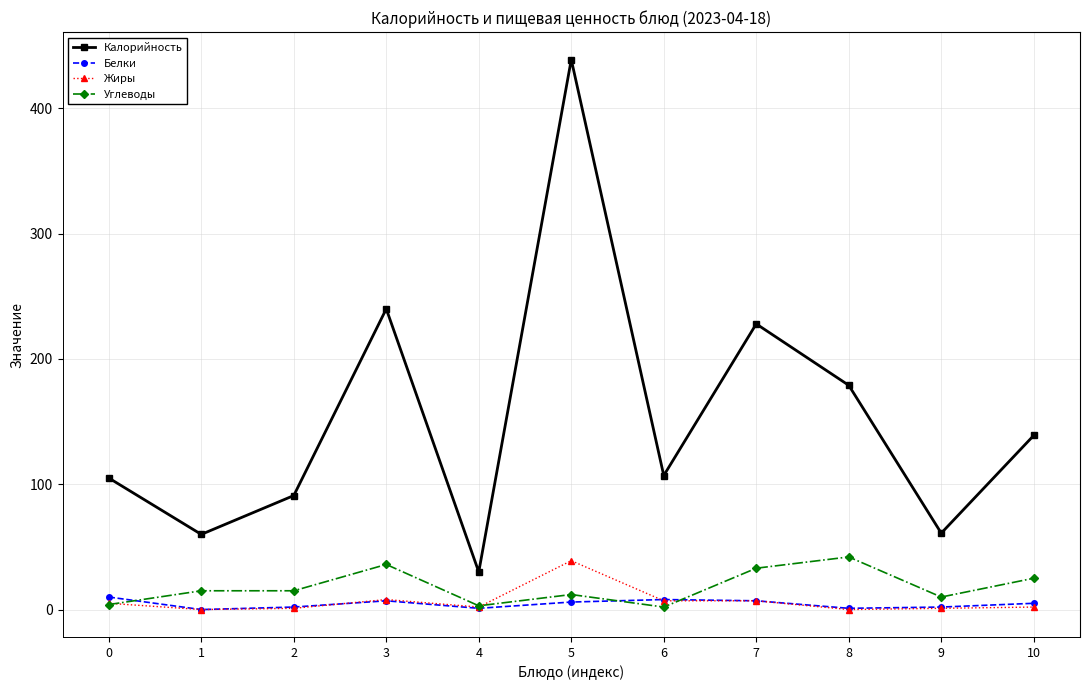

What is the maximum value shown in the chart?

439